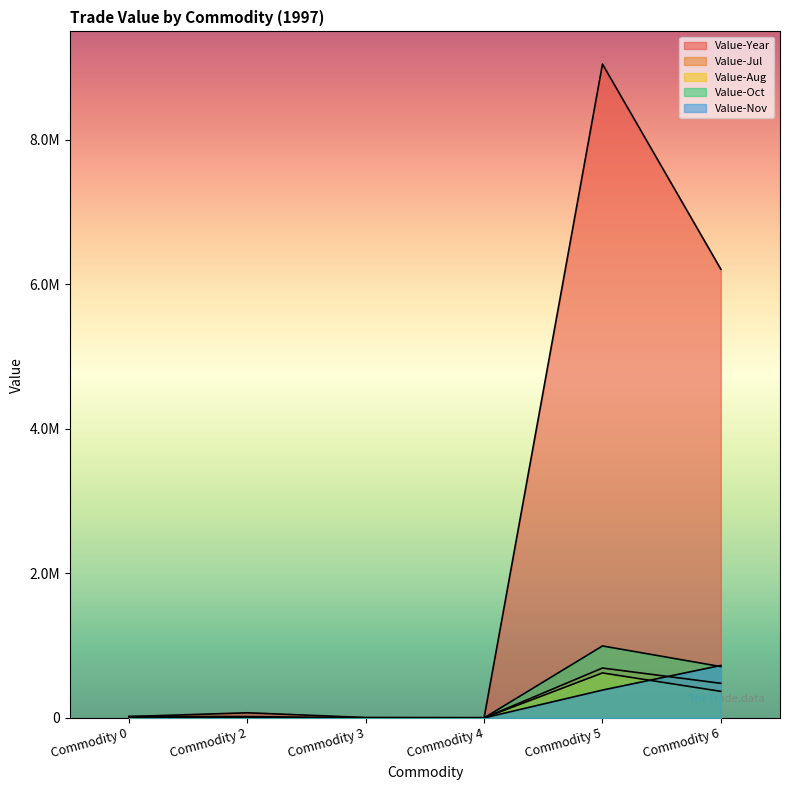

How many times do Value-Jul and Value-Nov cross each other?

2